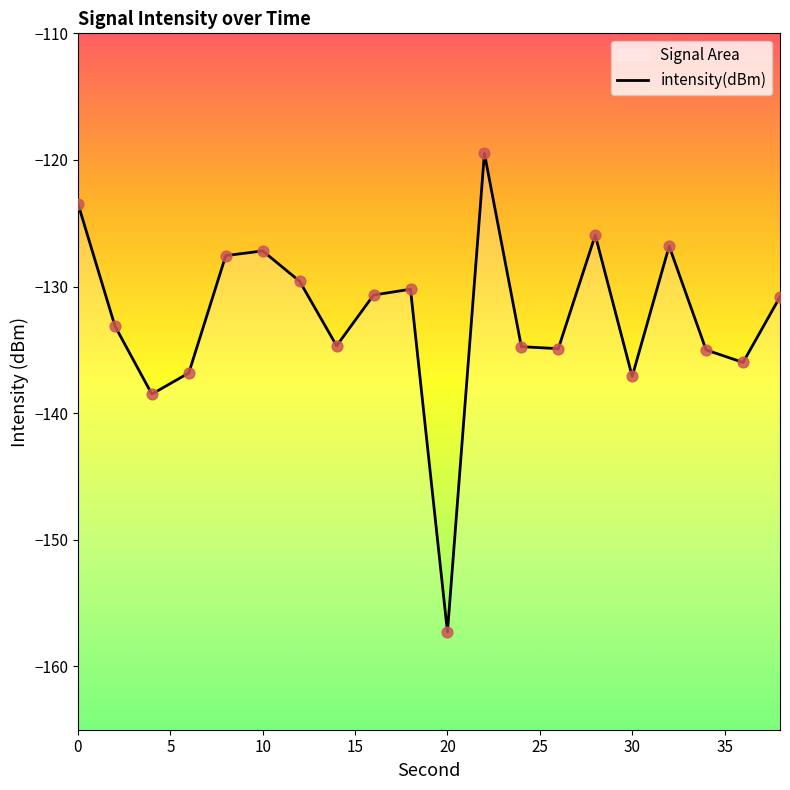

Between 2 and 18, which is larger?

18